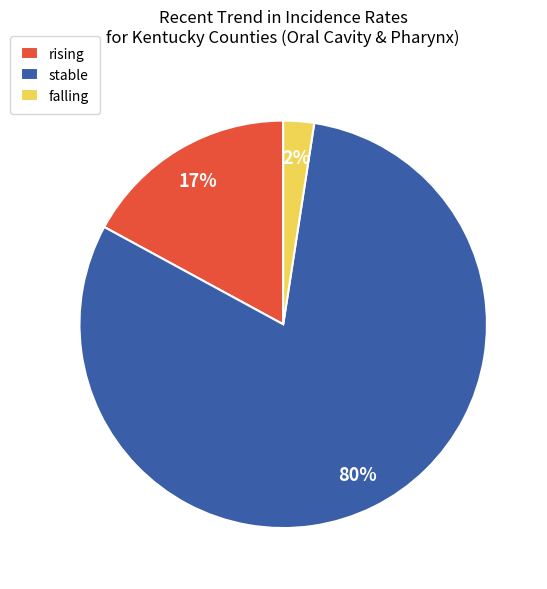

To the nearest percent, what is the average slice percentage?

33%